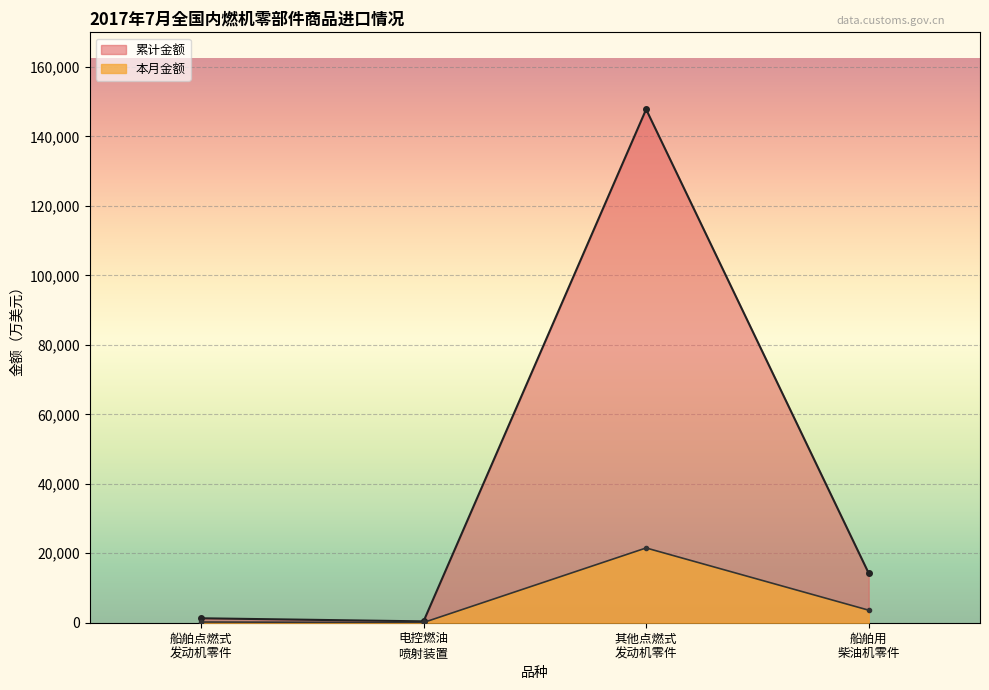

What is the highest value of the 累计金额 series?

147820.1